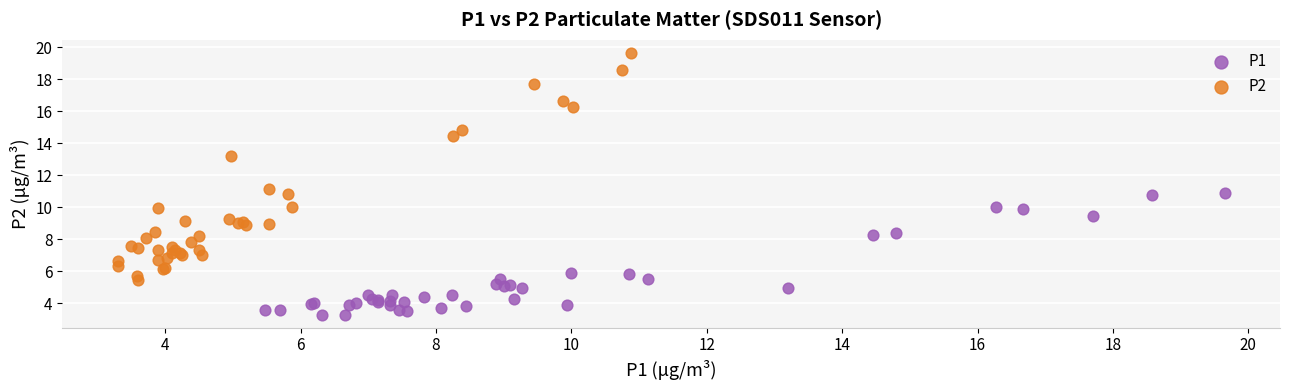

Which series contains the lowest Y value?

P1